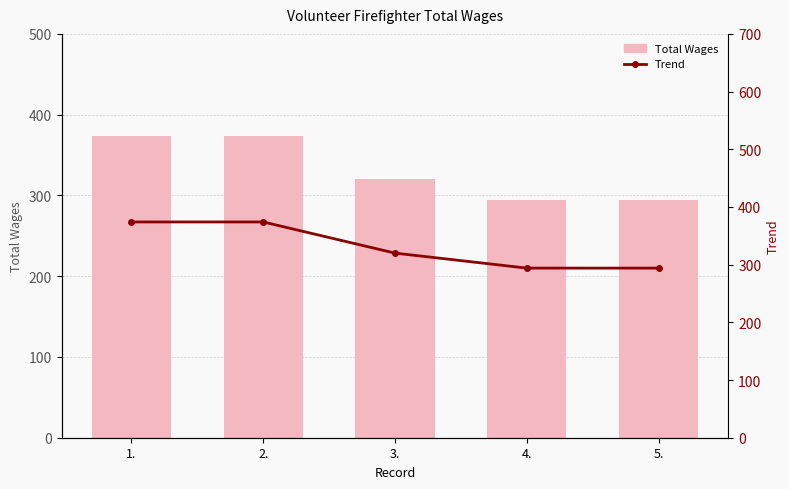

Which series has the largest range (max minus min)?

Total Wages